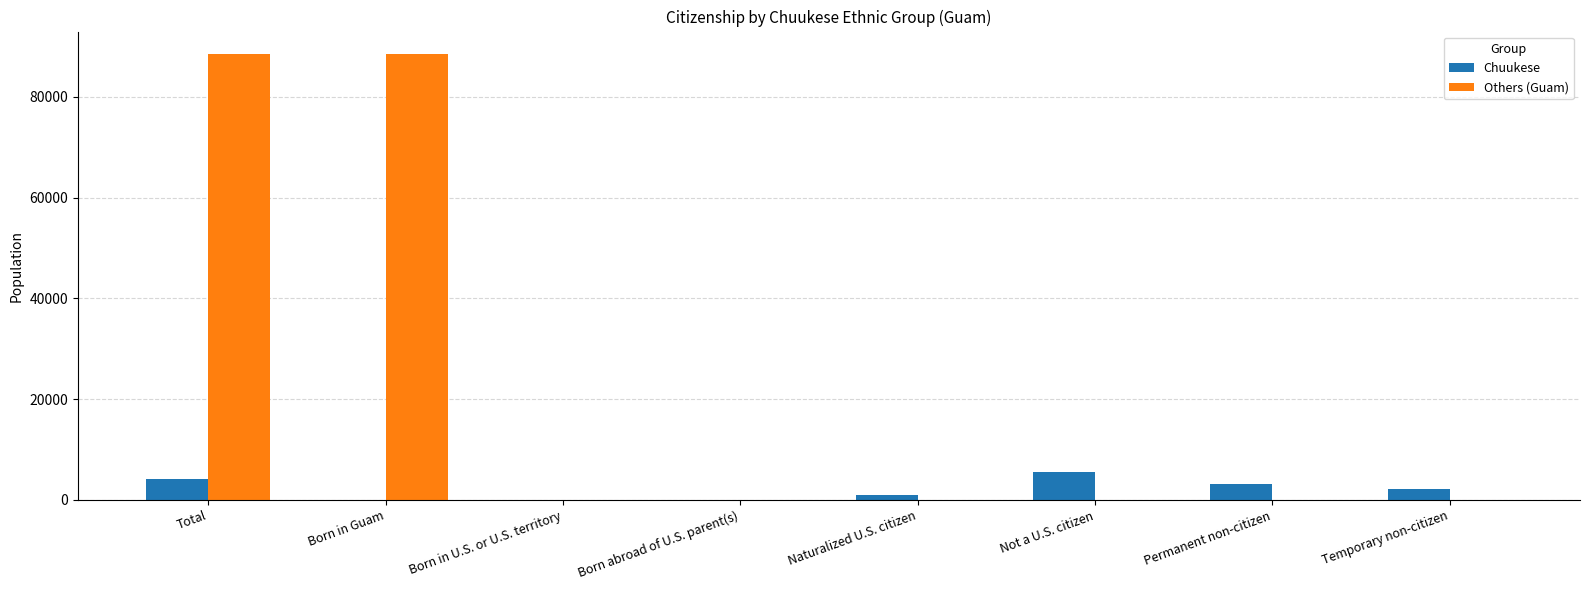

How many groups of bars are there?

8